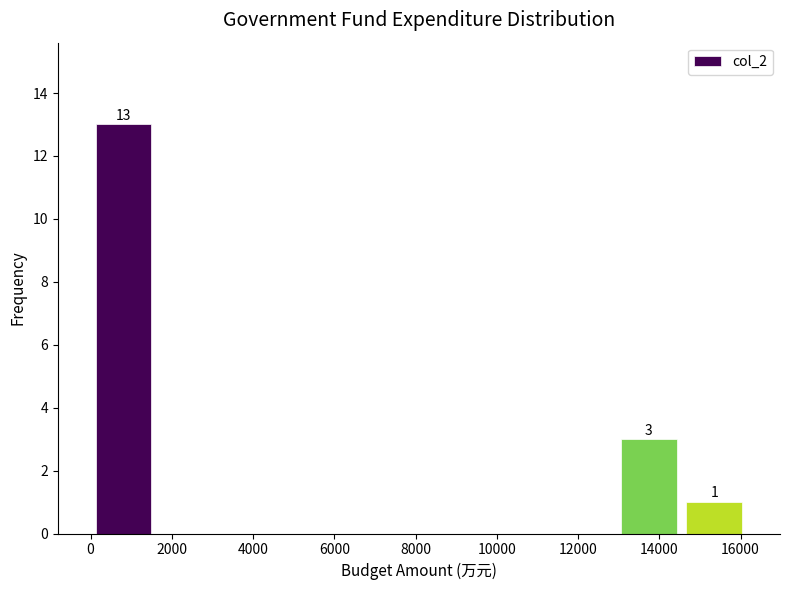

Over which range of the x-axis is the bar tallest?

0 to 1600